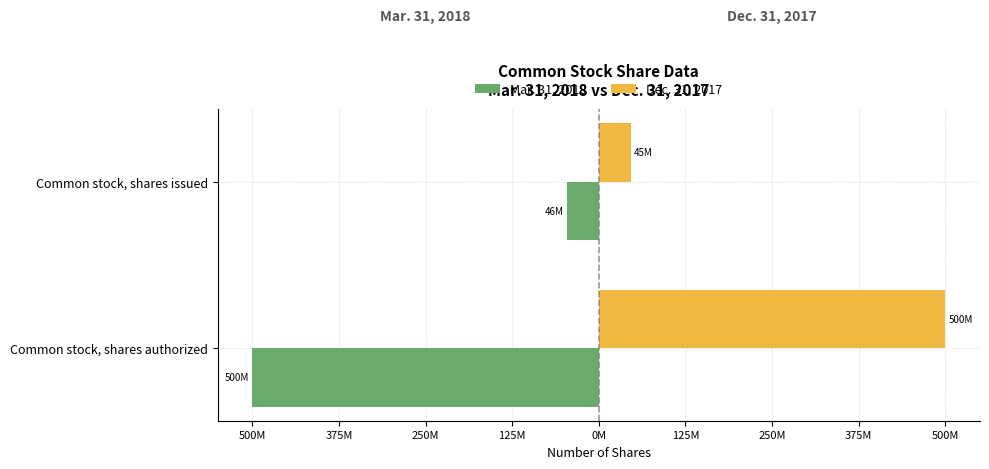

What are all the series names shown in the legend?

Mar. 31, 2018, Dec. 31, 2017